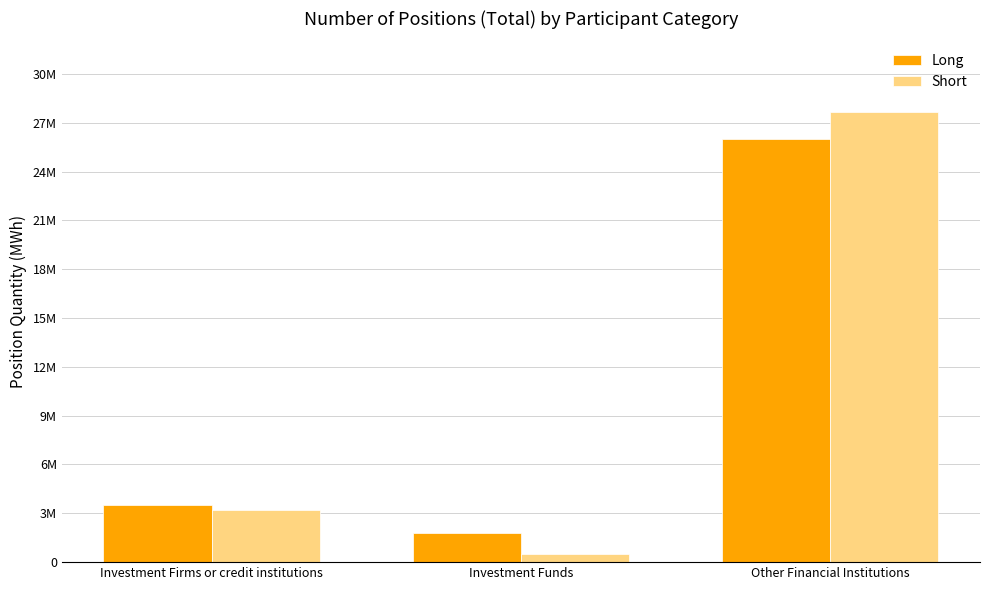

What is the average value of the Short series?

10462027